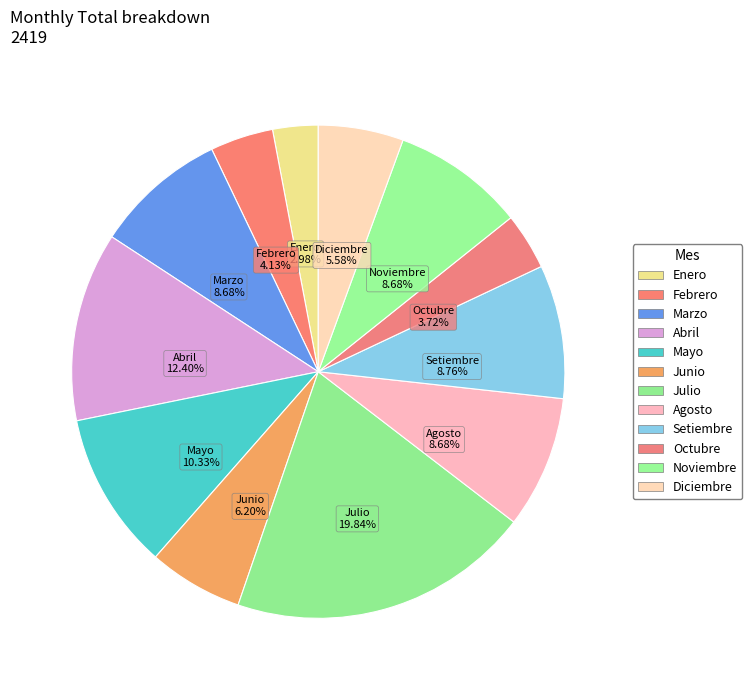

How many segments does this pie chart have?

12